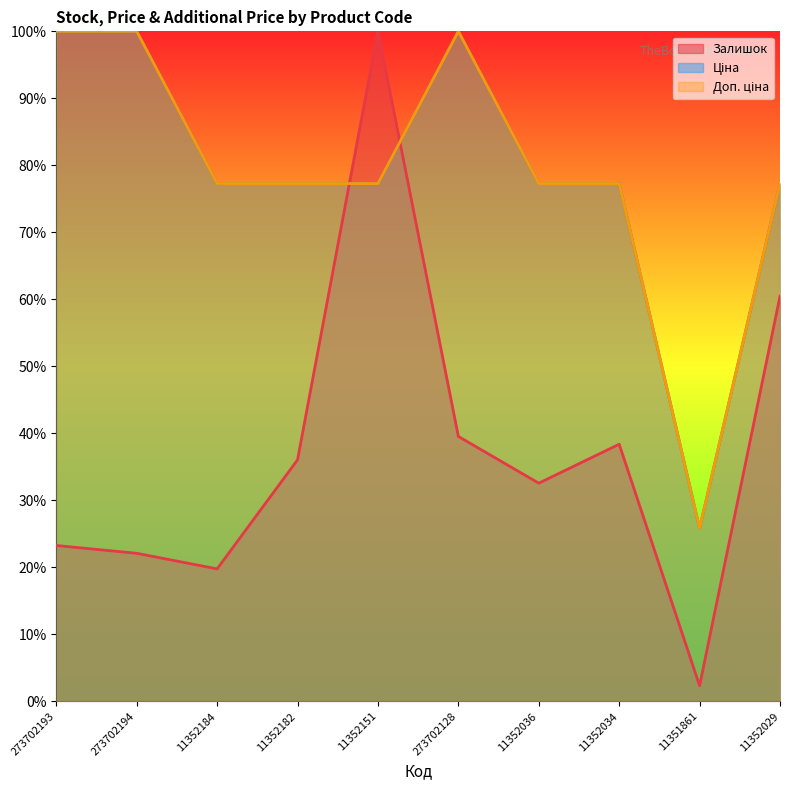

Where is Ціна nearest to the value 62?

11352184